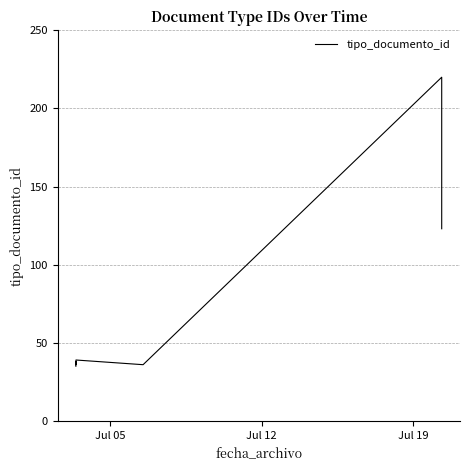

True or false: there are more than 0 points higher than both neighbors.

True